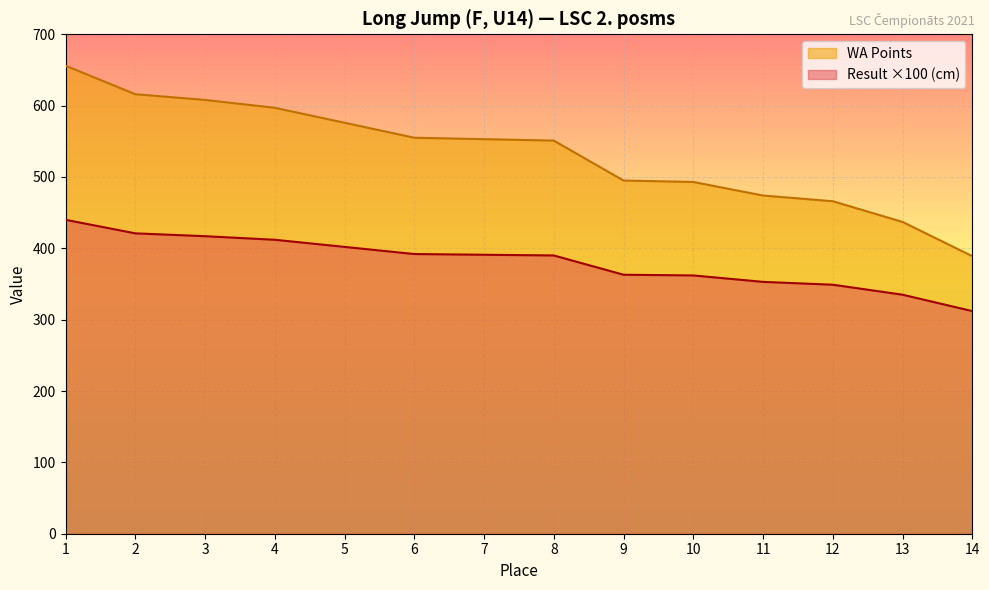

The WA Points series shows 697.0 at 10. True or false?

False